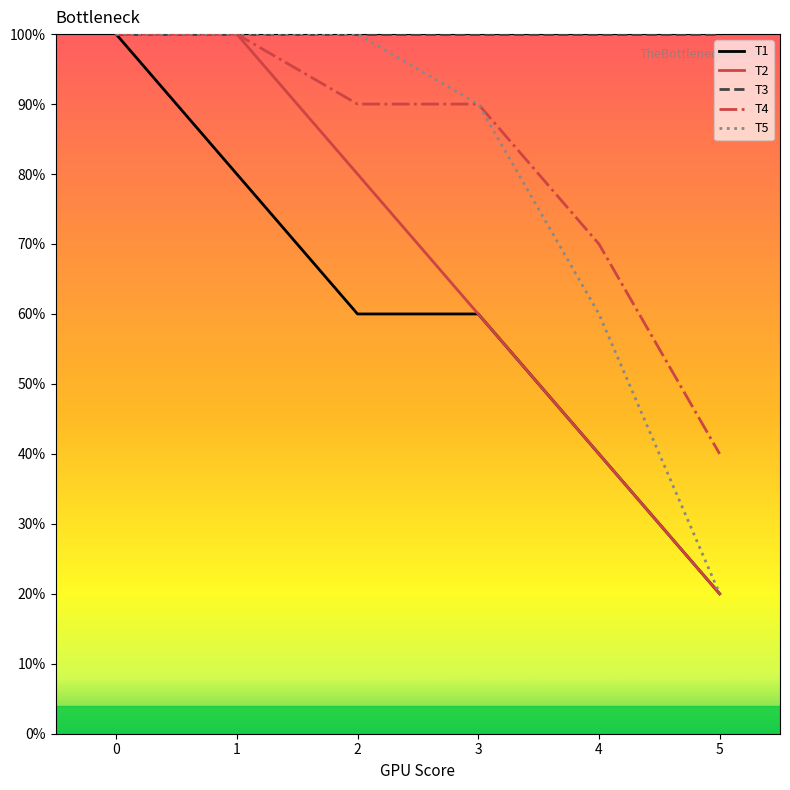

True or false: T4 and T1 intersect in this chart.

False